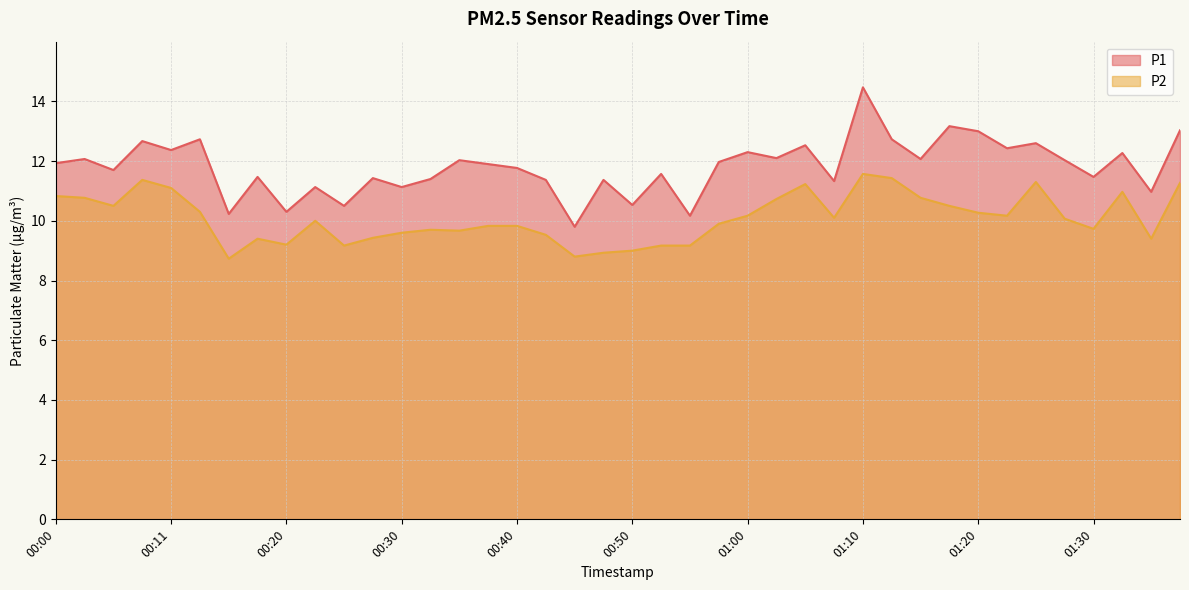

Which label corresponds to the smallest value in the chart?

00:16